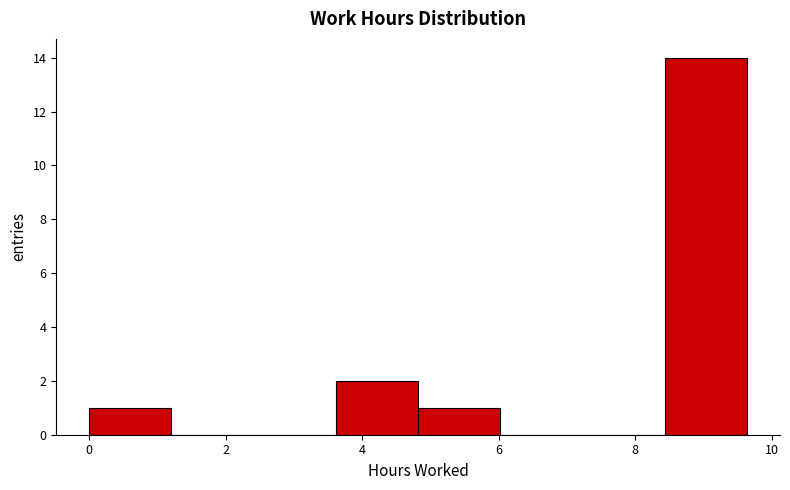

How tall is the bar that spans 0.0 to 1.2 on the x-axis? Neither the bar edges nor the heights are printed on the chart, so give them approximately, as read against the axes.

1